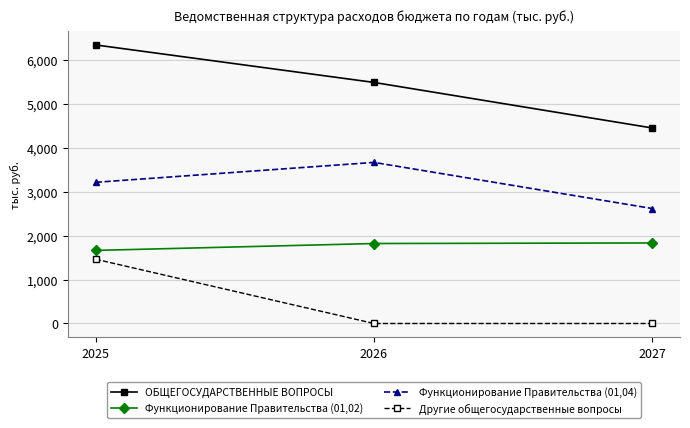

True or false: ОБЩЕГОСУДАРСТВЕННЫЕ ВОПРОСЫ has a value of 2399.2 at 2025.

False